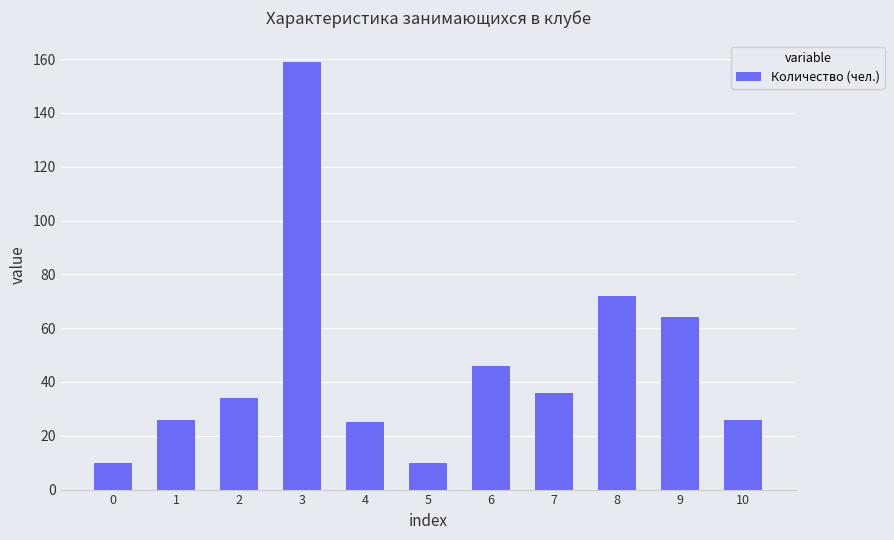

Are the bars grouped side by side (vs. stacked)?

No